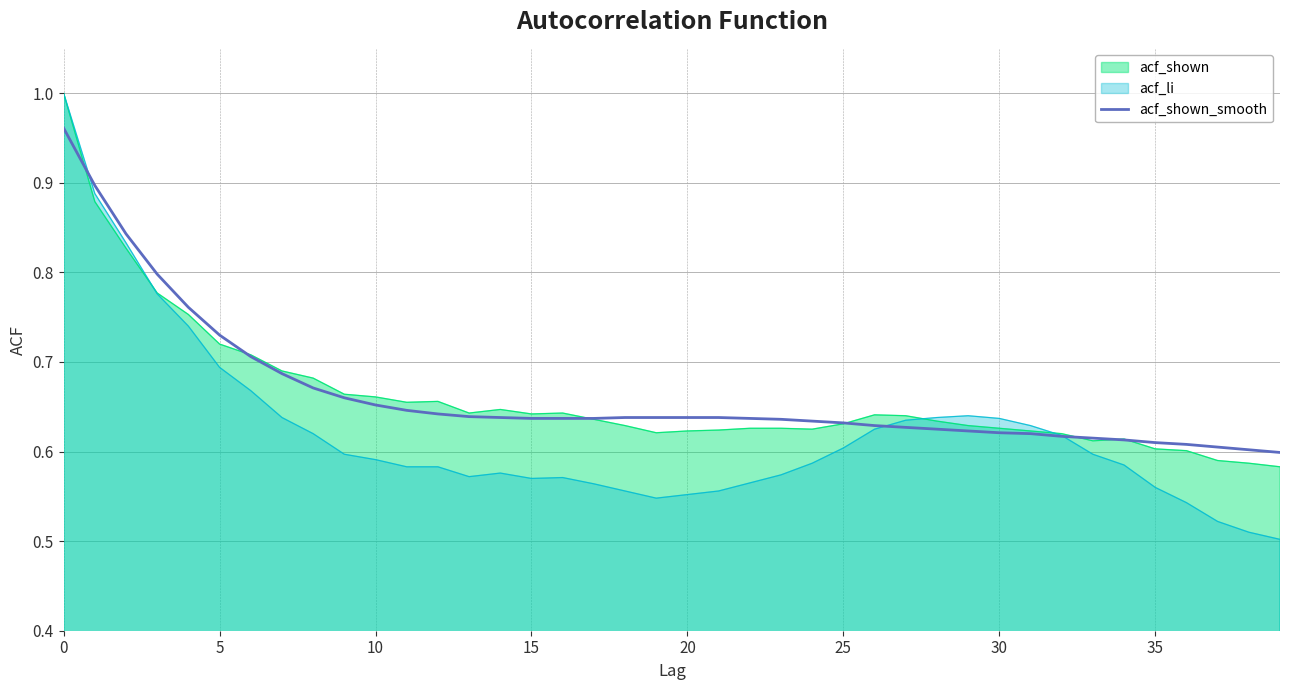

What are all the series names shown in the legend?

acf_shown, acf_li, acf_shown_smooth